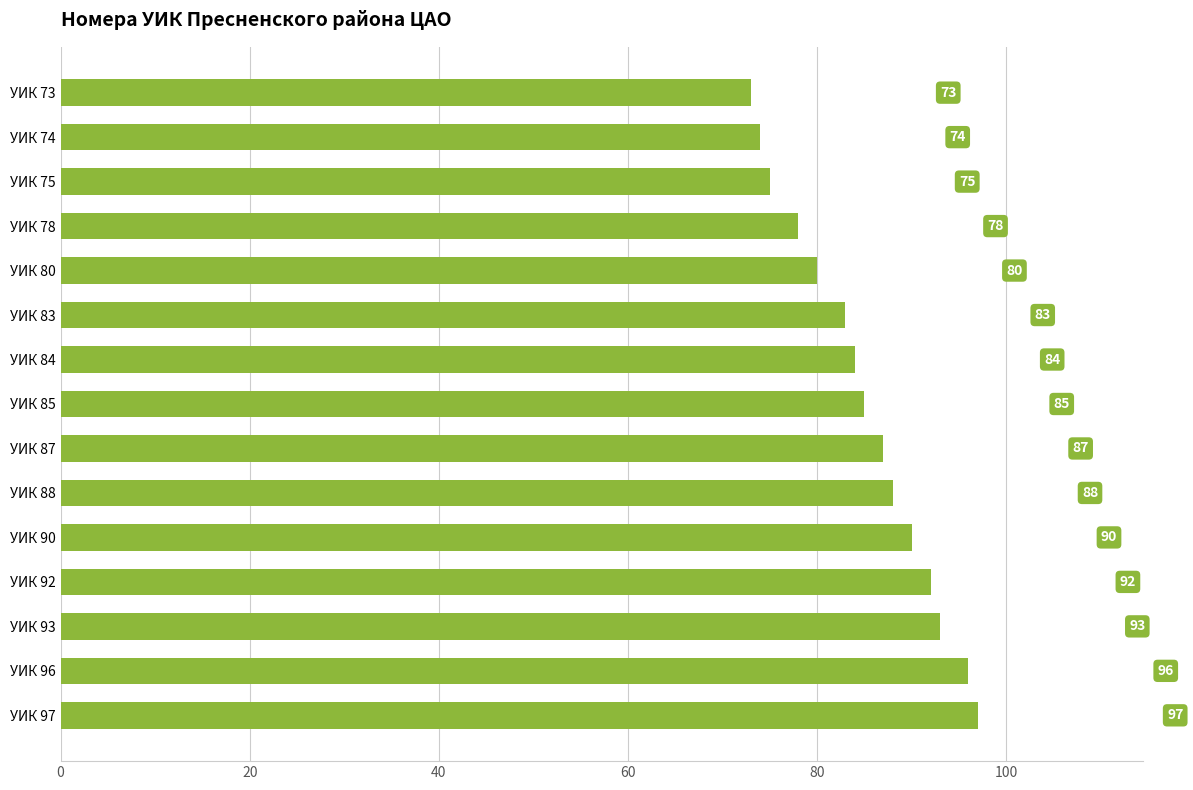

Is it true that the value at УИК 84 is 84?

True